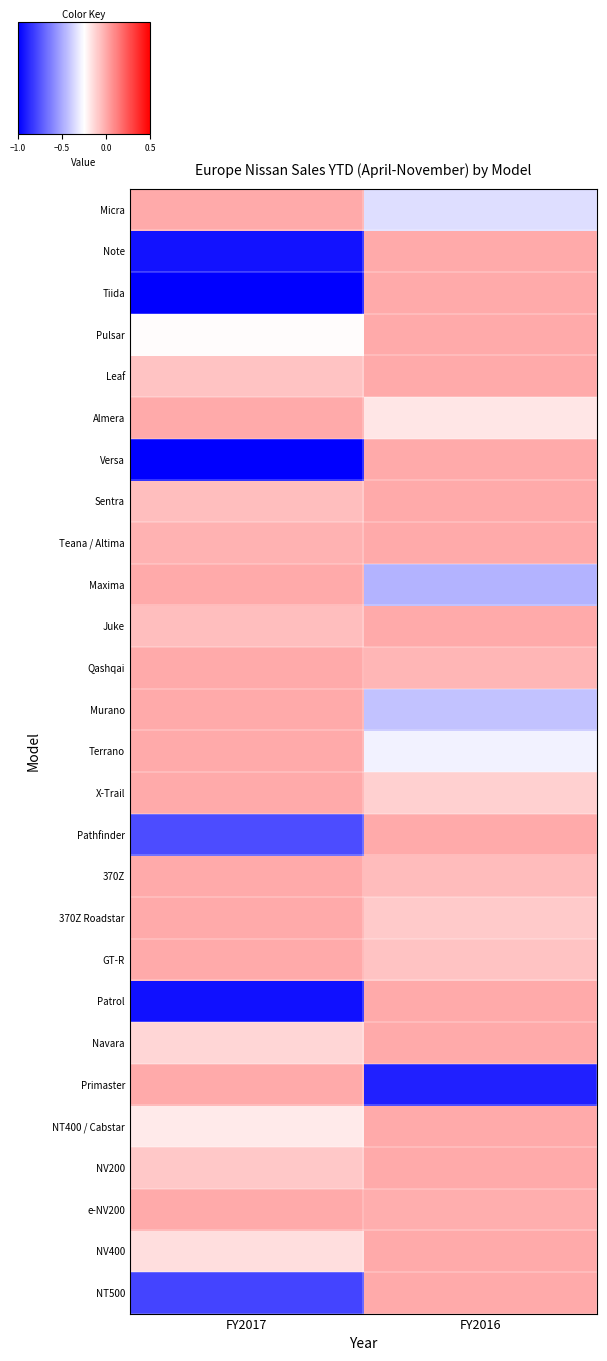

Reading right to left, extract all data points from this chart.

Micra: FY2016=-0.3	FY2017=0.0
Note: FY2016=0.0	FY2017=-0.9
Tiida: FY2016=0.0	FY2017=-1.0
Pulsar: FY2016=0.0	FY2017=-0.2
Leaf: FY2016=0.0	FY2017=-0.1
Almera: FY2016=-0.2	FY2017=0.0
Versa: FY2016=0.0	FY2017=-1.0
Sentra: FY2016=0.0	FY2017=-0.1
Teana / Altima: FY2016=0.0	FY2017=-0.0
Maxima: FY2016=-0.5	FY2017=0.0
Juke: FY2016=0.0	FY2017=-0.1
Qashqai: FY2016=-0.0	FY2017=0.0
Murano: FY2016=-0.4	FY2017=0.0
Terrano: FY2016=-0.3	FY2017=0.0
X-Trail: FY2016=-0.1	FY2017=0.0
Pathfinder: FY2016=0.0	FY2017=-0.8
370Z: FY2016=-0.1	FY2017=0.0
370Z Roadstar: FY2016=-0.1	FY2017=0.0
GT-R: FY2016=-0.1	FY2017=0.0
Patrol: FY2016=0.0	FY2017=-0.9
Navara: FY2016=0.0	FY2017=-0.1
Primaster: FY2016=-0.9	FY2017=0.0
NT400 / Cabstar: FY2016=0.0	FY2017=-0.2
NV200: FY2016=0.0	FY2017=-0.1
e-NV200: FY2016=-0.0	FY2017=0.0
NV400: FY2016=0.0	FY2017=-0.2
NT500: FY2016=0.0	FY2017=-0.8